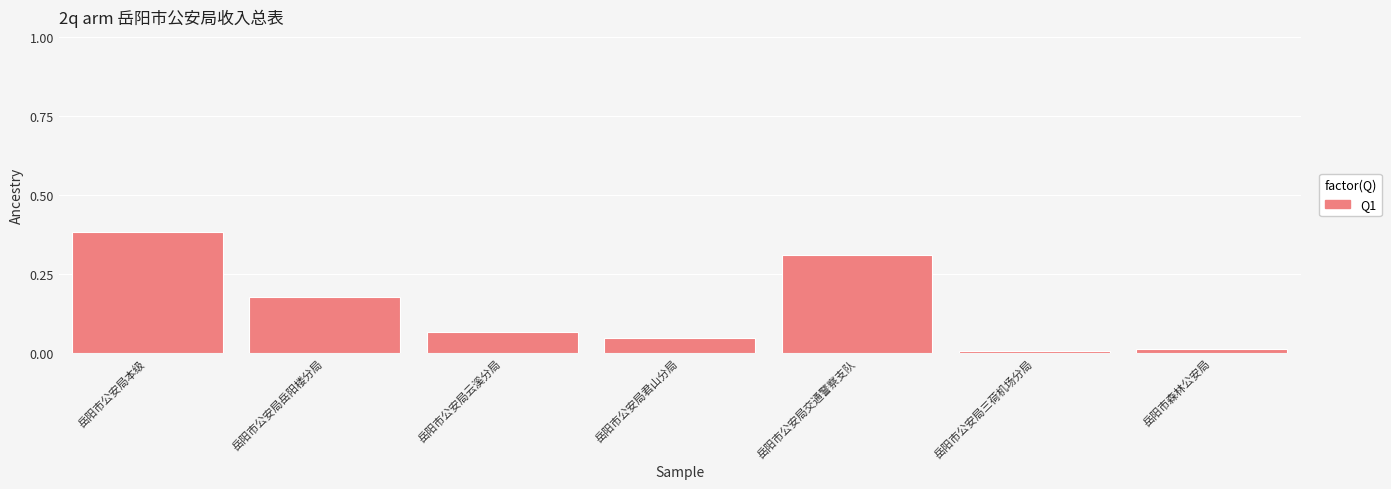

Which has a higher value, 岳阳市公安局岳阳楼分局 or 岳阳市公安局本级?

岳阳市公安局本级